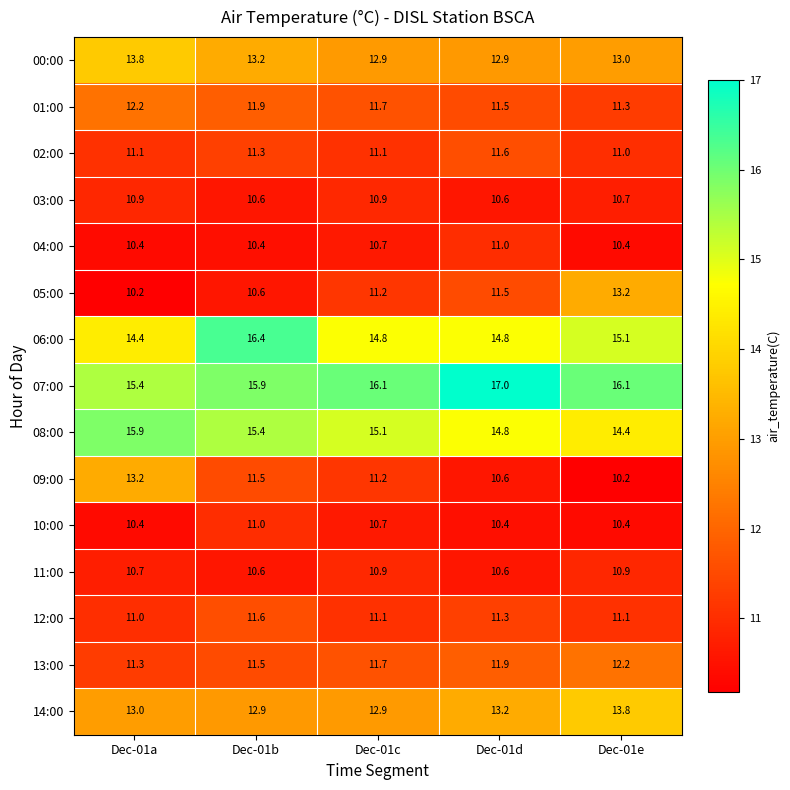

What is the difference between the 07:00 values at Dec-01b and Dec-01d?

1.1